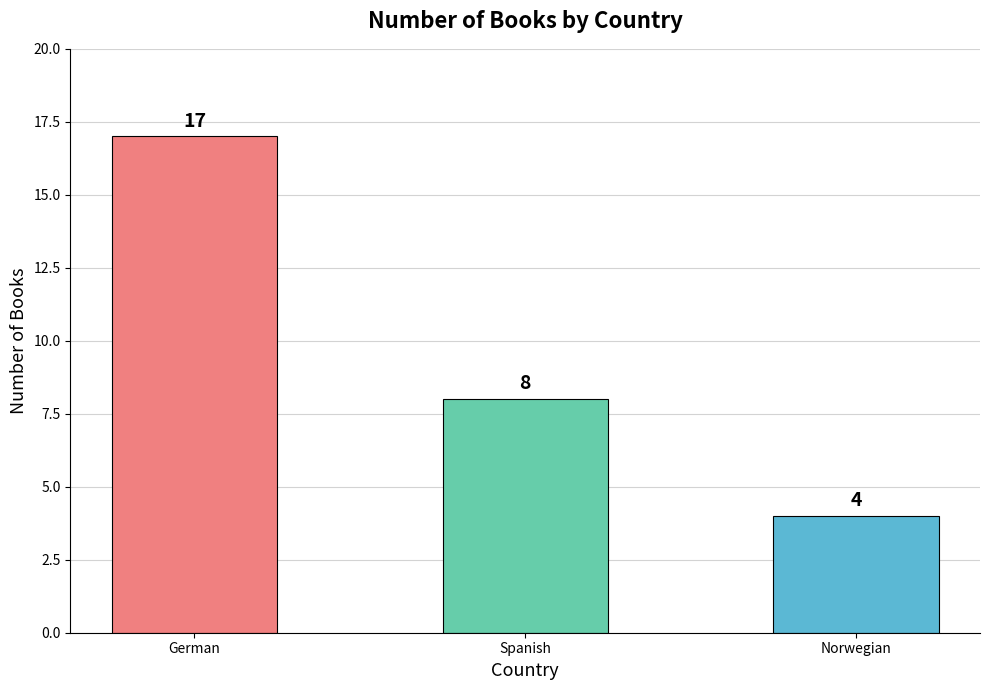

What is the maximum value shown in the chart?

17